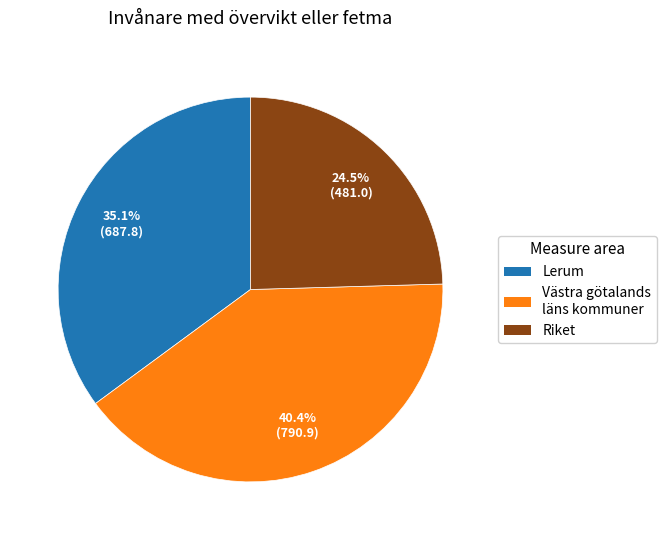

Is there any slice that represents more than half of the pie?

No